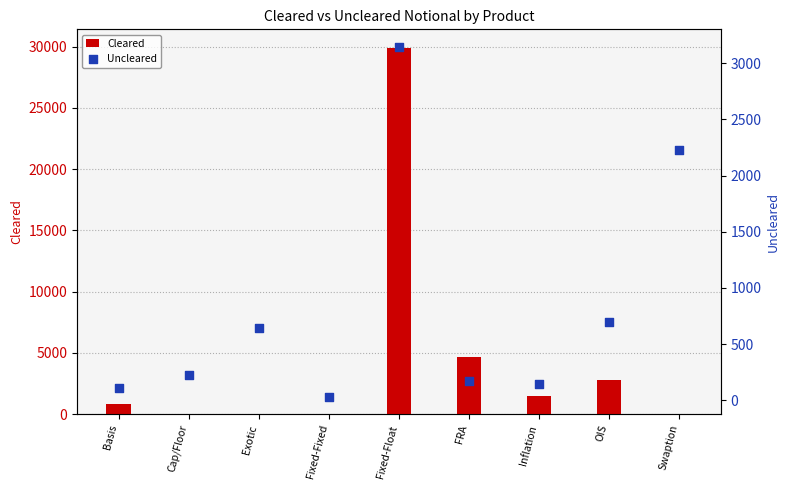

Which series has the largest total across all categories?

Cleared